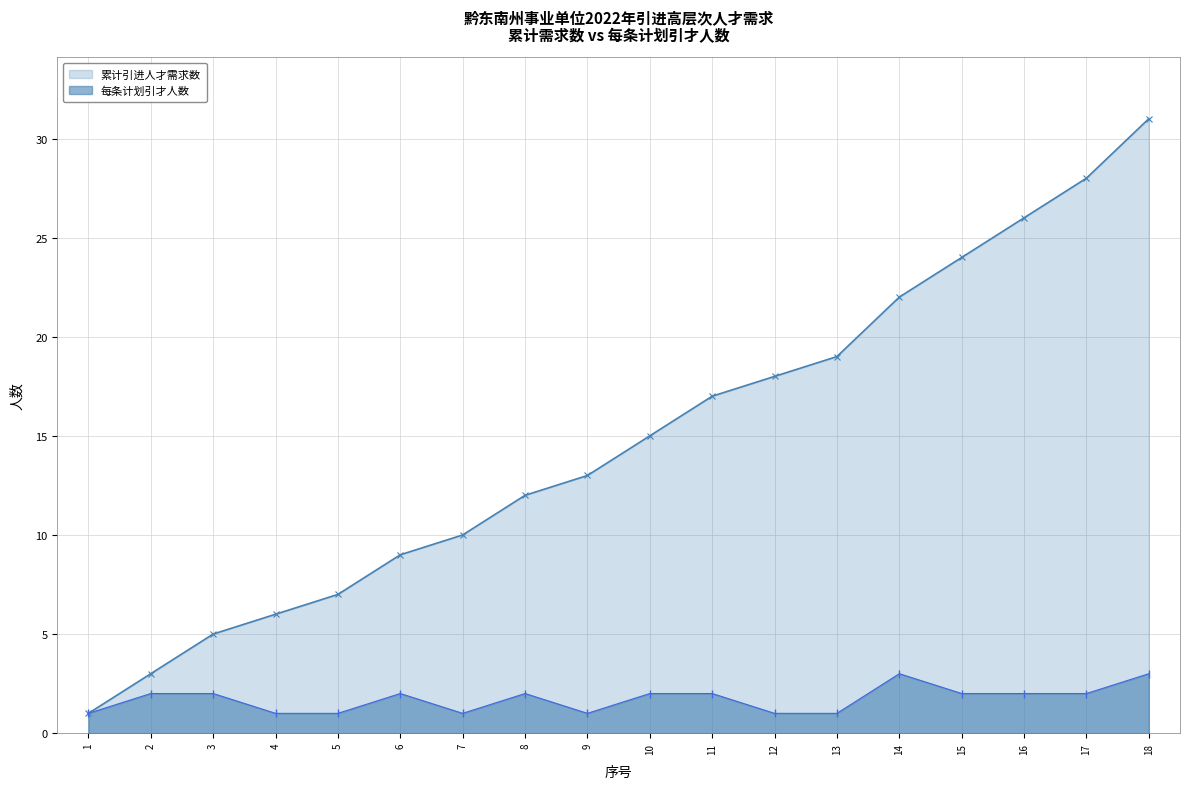

Rank the series by their average value, from highest to lowest.

累计引进人才需求数, 每条计划引才人数